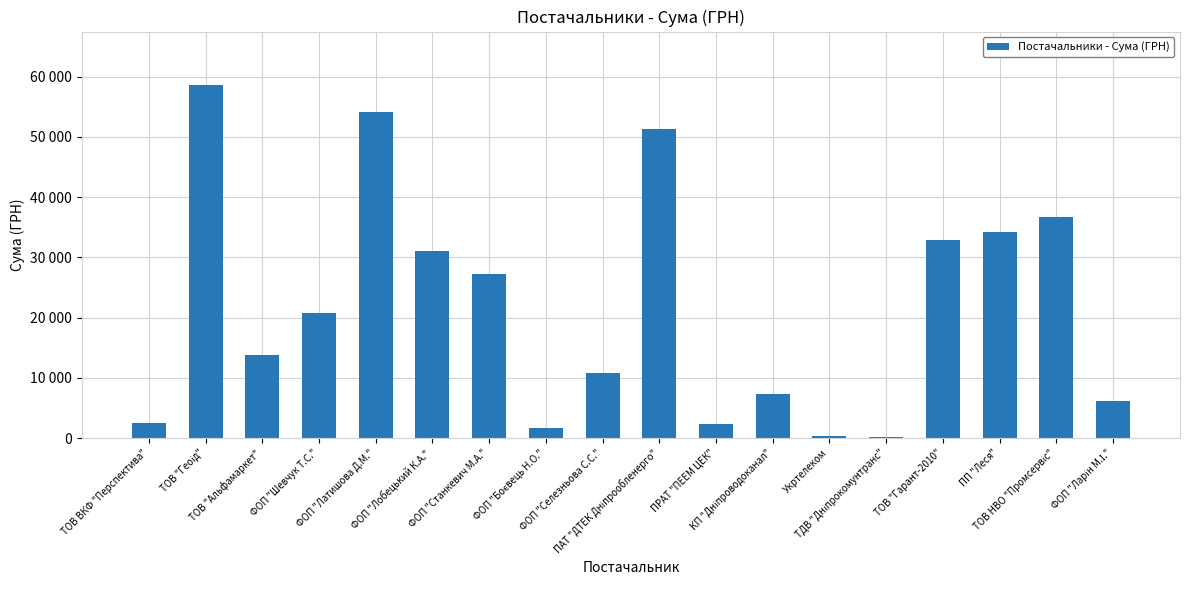

What is the label of the 4th bar from the right?

ТОВ "Гарант-2010"